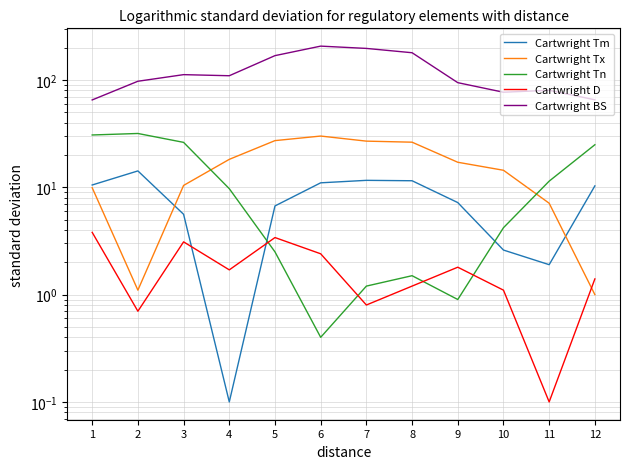

What is the difference between the highest and lowest values at 11?

80.0